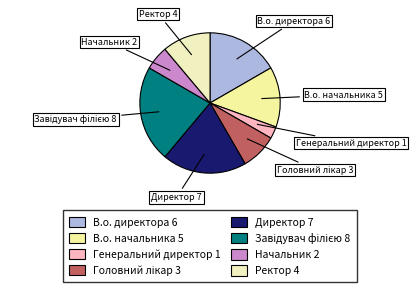

What is the smallest slice in the pie chart?

Генеральний директор